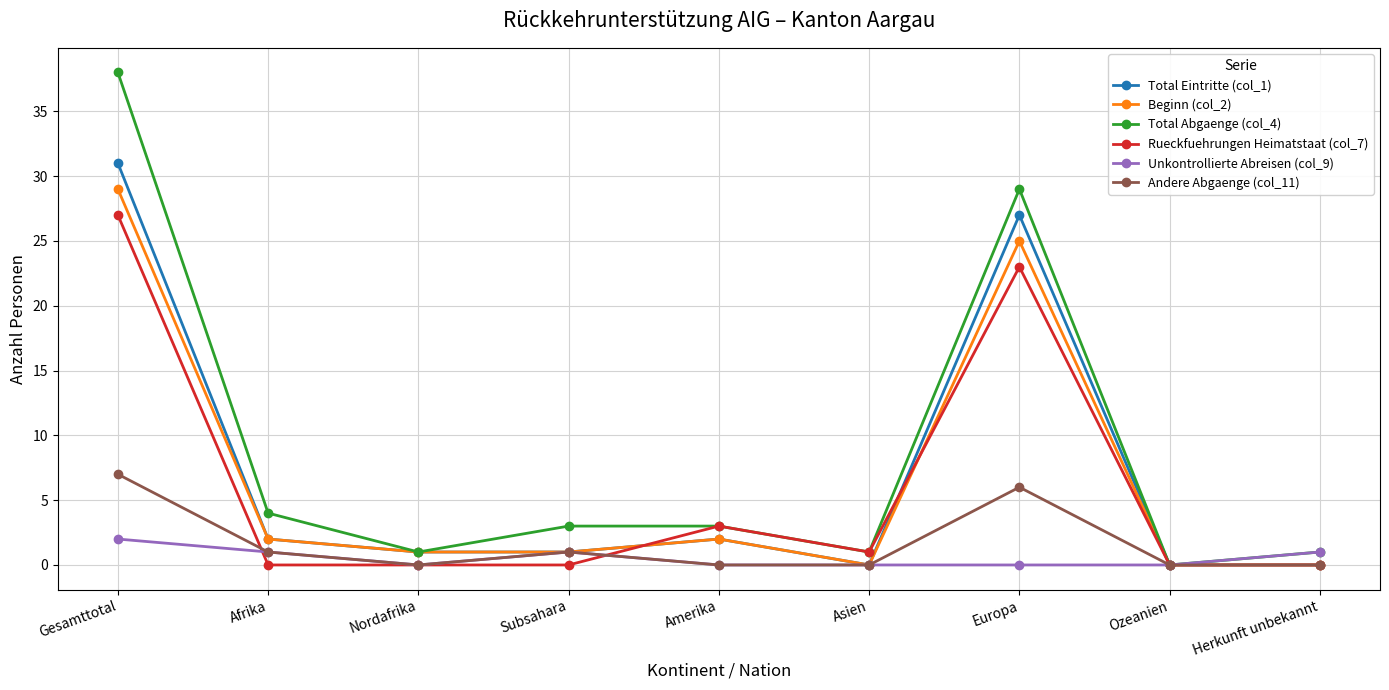

At Europa, list the series in order from largest to smallest.

Total Abgaenge (col_4), Total Eintritte (col_1), Beginn (col_2), Rueckfuehrungen Heimatstaat (col_7), Andere Abgaenge (col_11), Unkontrollierte Abreisen (col_9)